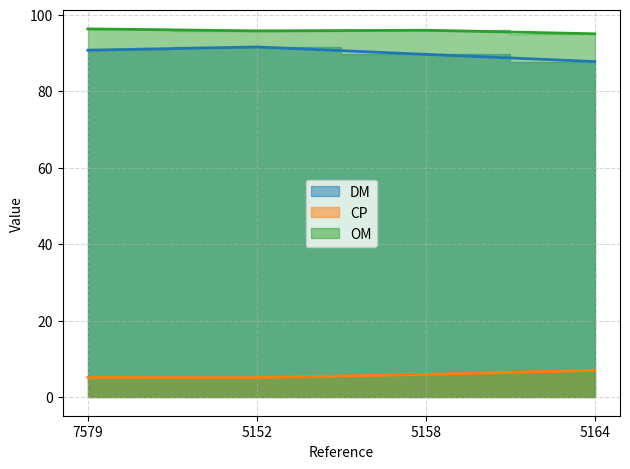

What is the label of the 1st point from the right?

5164